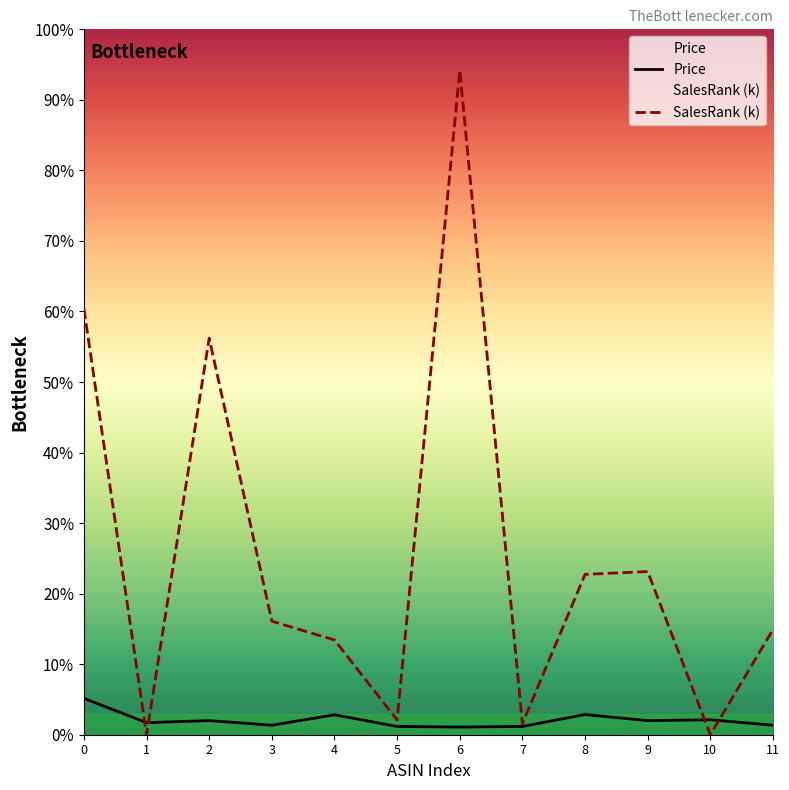

The SalesRank (k) series shows 0.0 at 1. True or false?

True